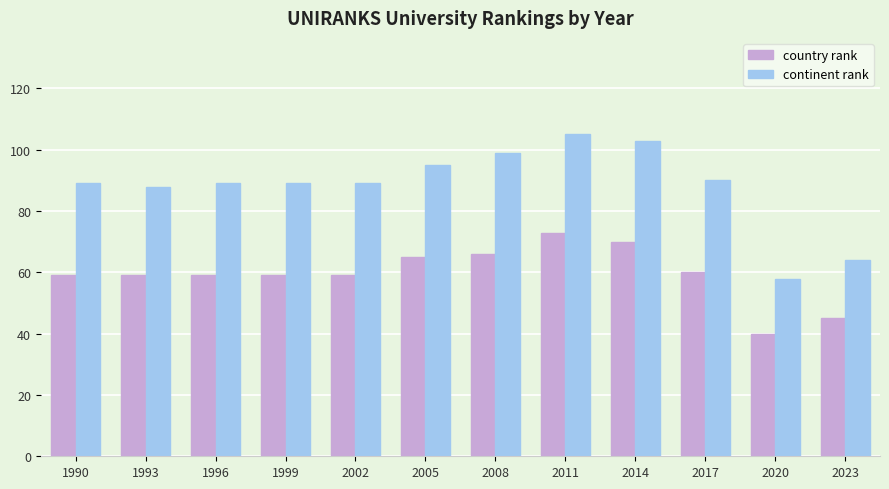

Are the bars horizontal?

No